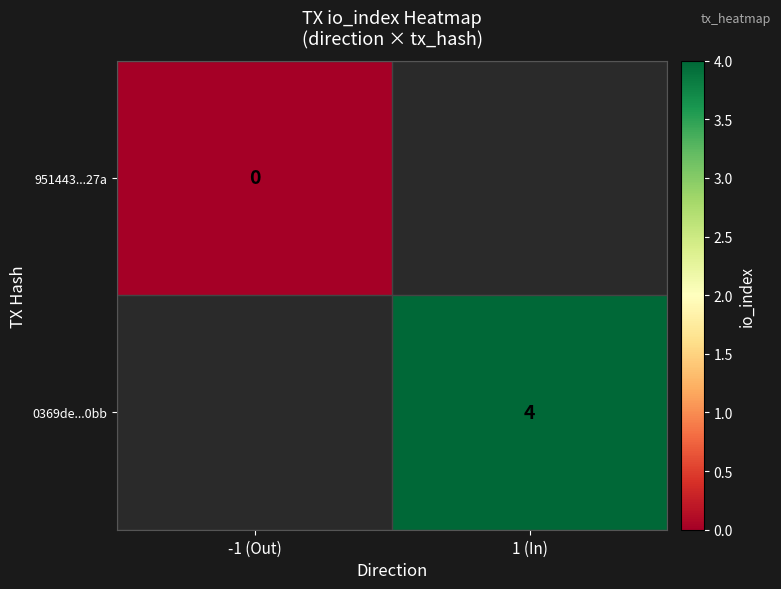

Is the value of 0369de...0bb at 1 (In) greater than the value of 951443...27a at -1 (Out)?

Yes